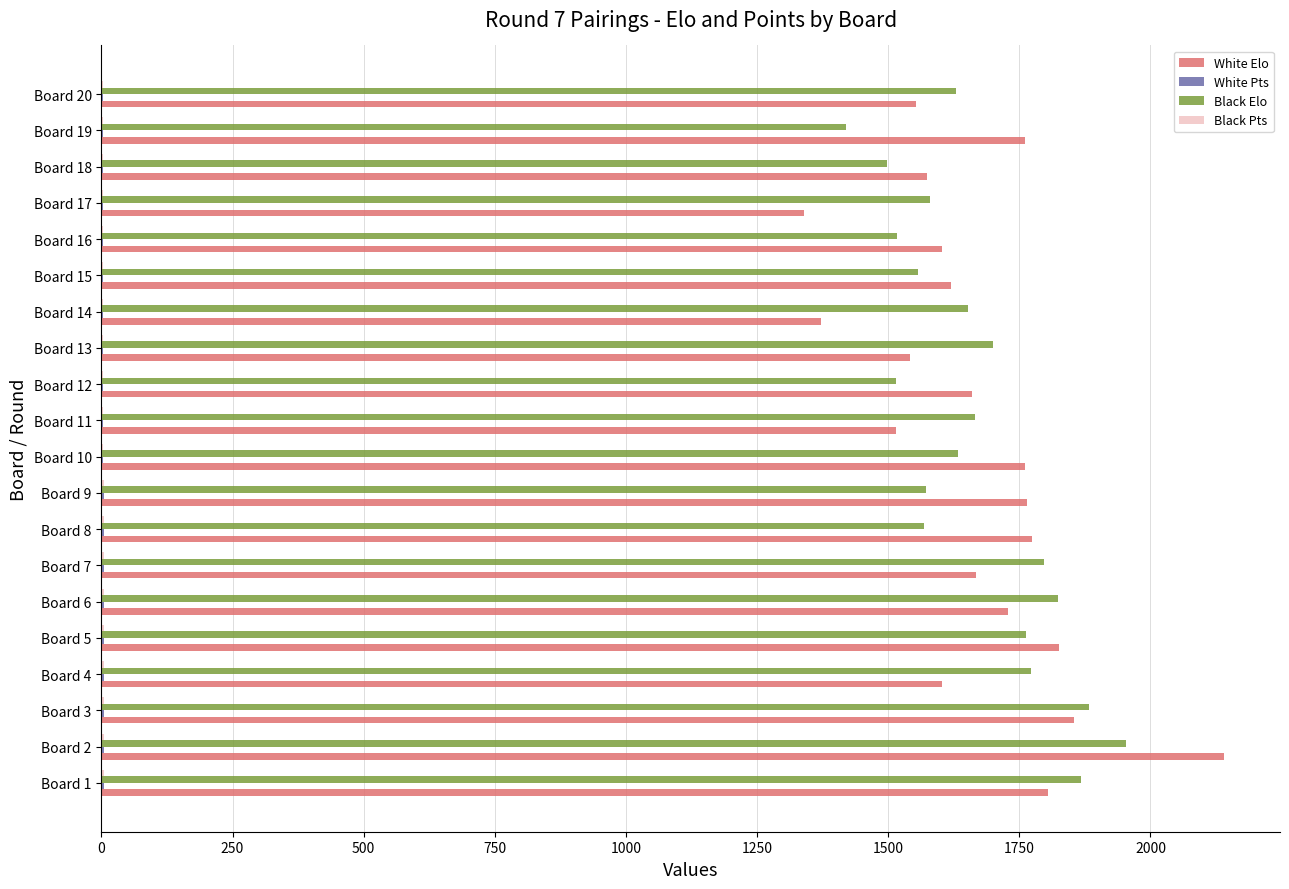

At which category is the sum across all series the highest?

Board 2